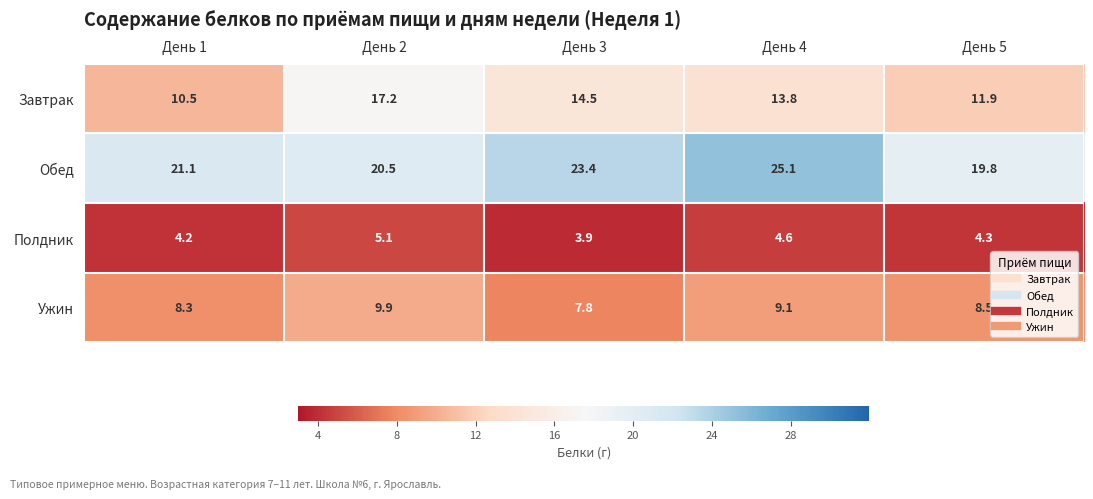

Reading left to right, list all the values displayed in this chart.

Завтрак: 10.5	17.2	14.5	13.8	11.9
Обед: 21.1	20.5	23.4	25.1	19.8
Полдник: 4.2	5.1	3.9	4.6	4.3
Ужин: 8.3	9.9	7.8	9.1	8.5